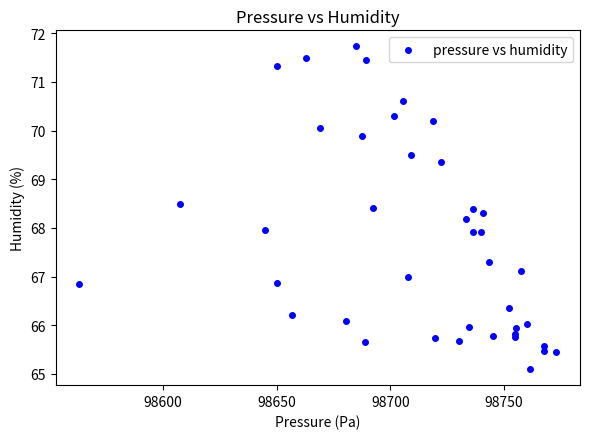

What is the range of X values (max minus min)?

209.9